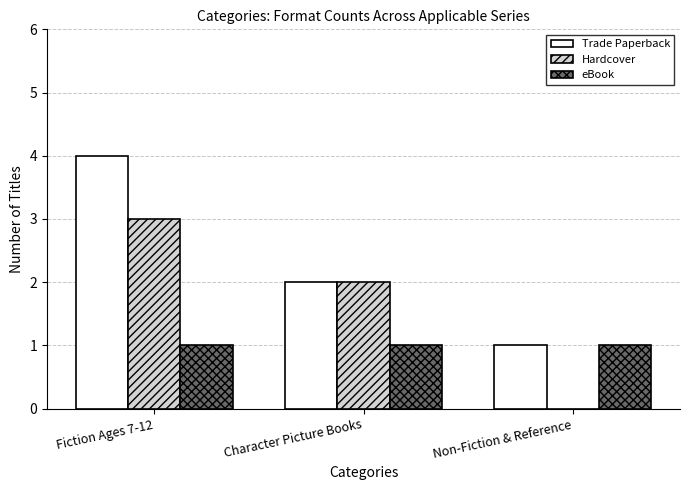

Is the value of Trade Paperback at Fiction Ages 7-12 greater than the value of eBook at Fiction Ages 7-12?

Yes